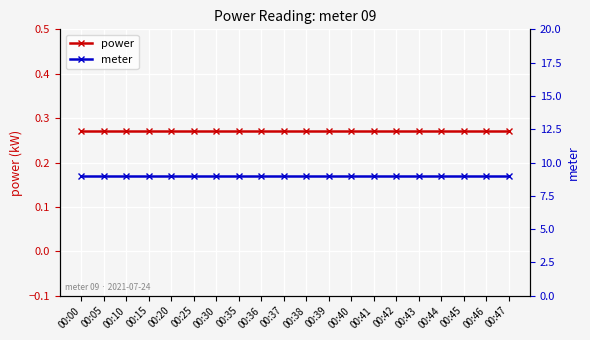

Which series changed the most between 00:10 and 00:35?

power